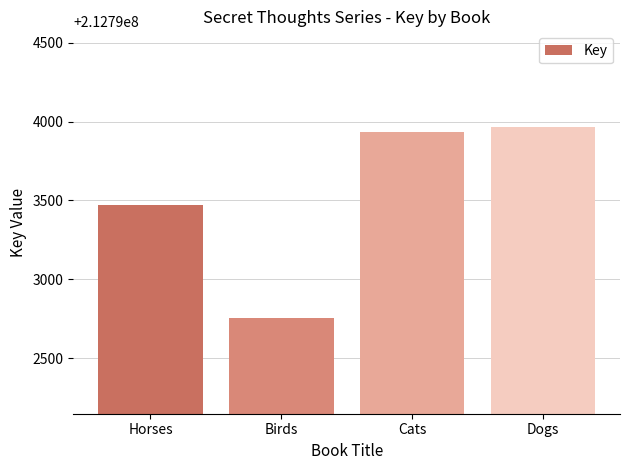

Reading right to left, extract all data points from this chart.

212793966	212793931	212792753	212793470